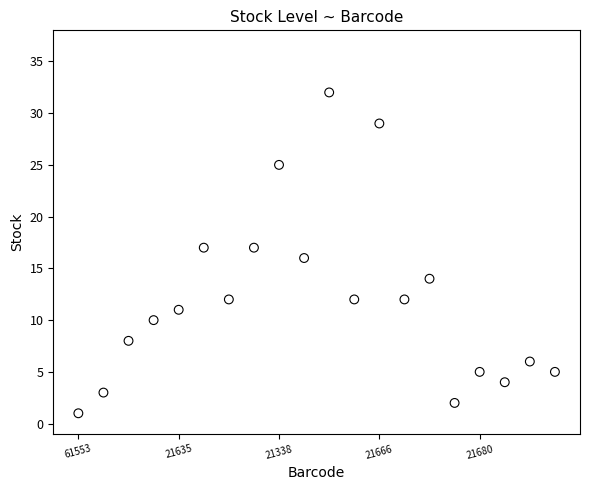

What is the range of Y values (max minus min)?

31